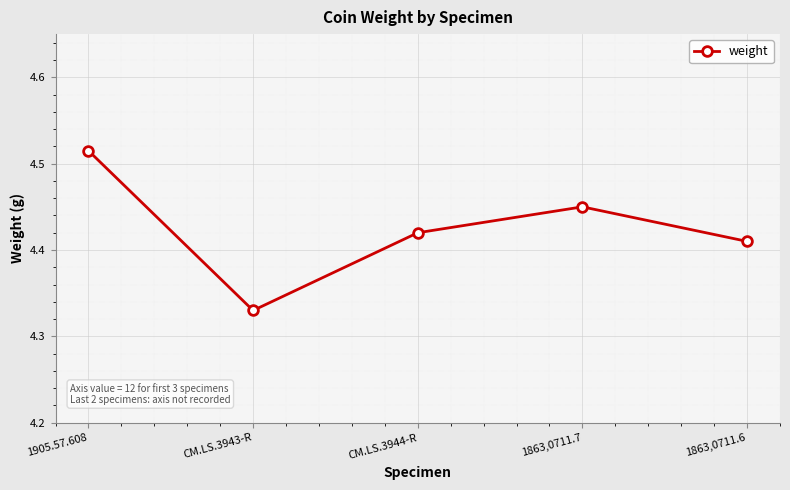

How many lines are shown in the chart?

1